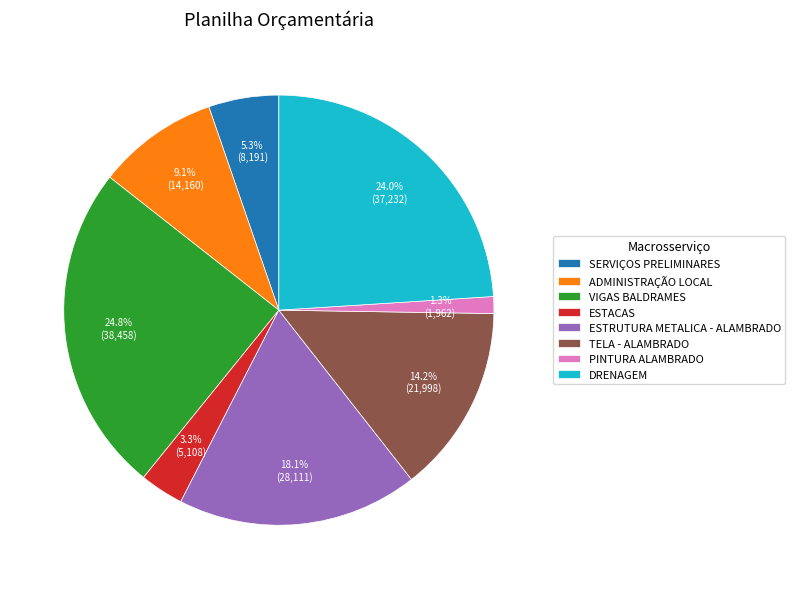

To the nearest percent, what is the difference between the PINTURA ALAMBRADO and ADMINISTRAÇÃO LOCAL slice percentages?

8%